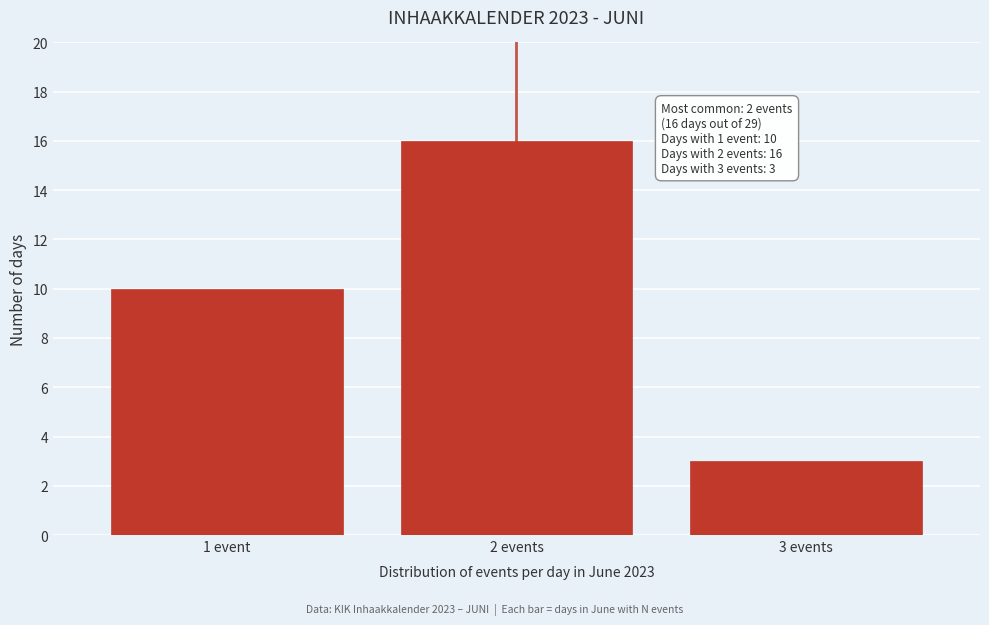

Reading left to right, extract all data points from this chart.

10	16	3